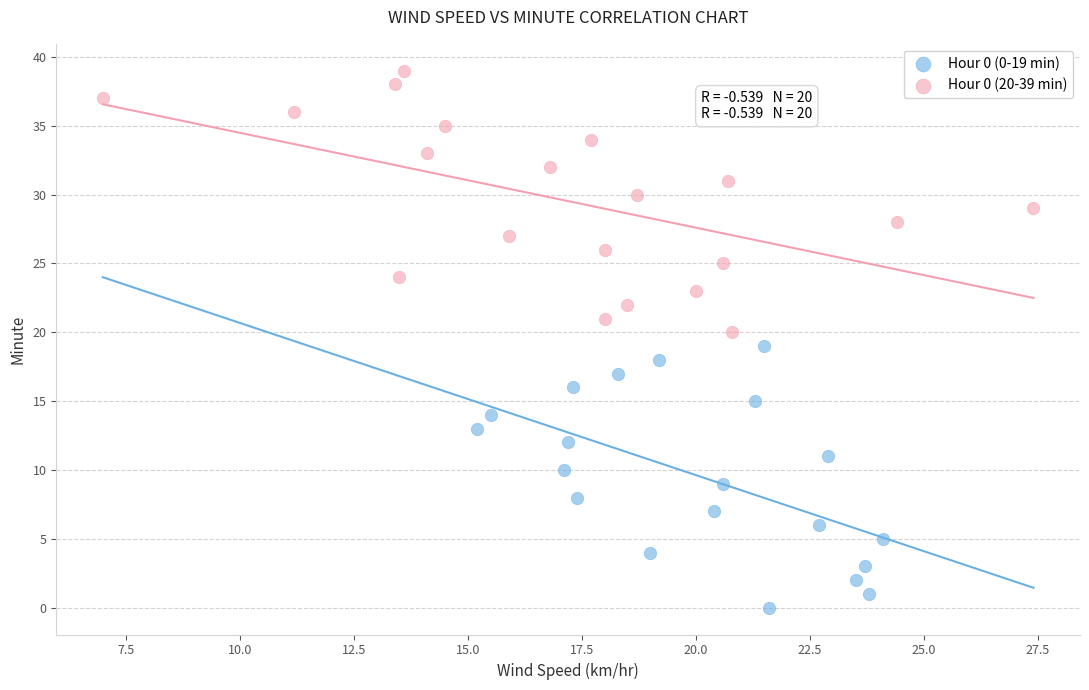

Which series contains the highest Y value?

Hour 0 (20-39 min)